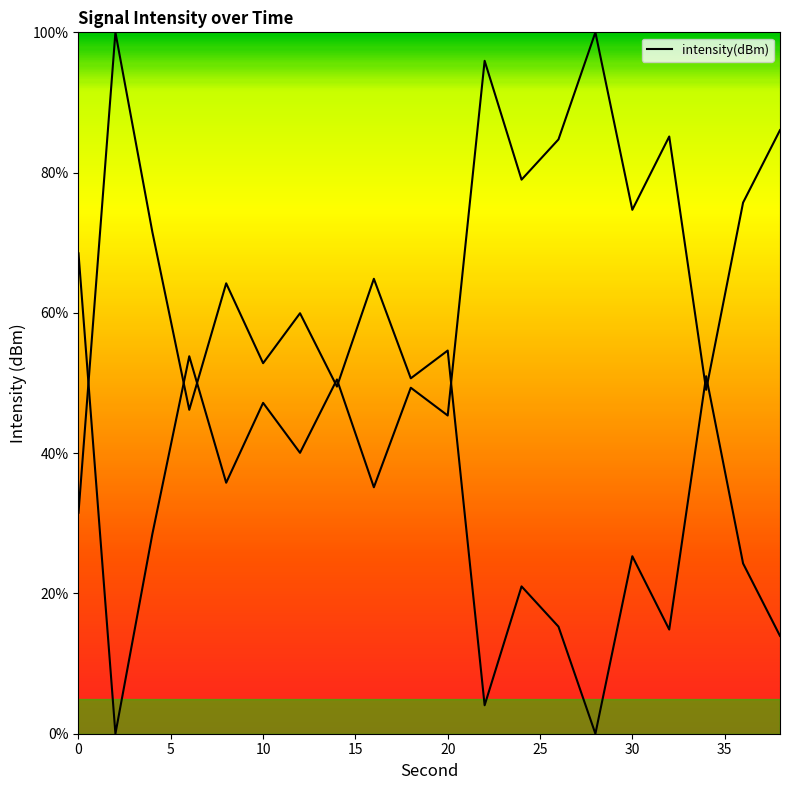

Does the chart display data point markers on the line(s)?

No